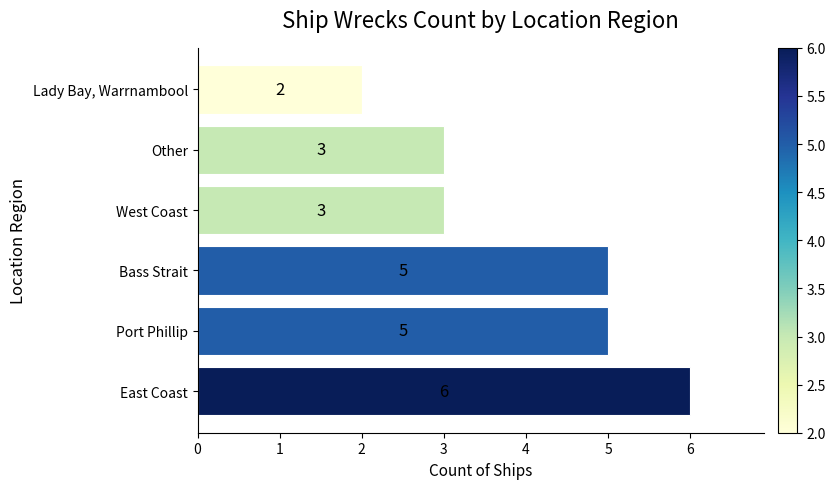

What is the minimum value shown in the chart?

2